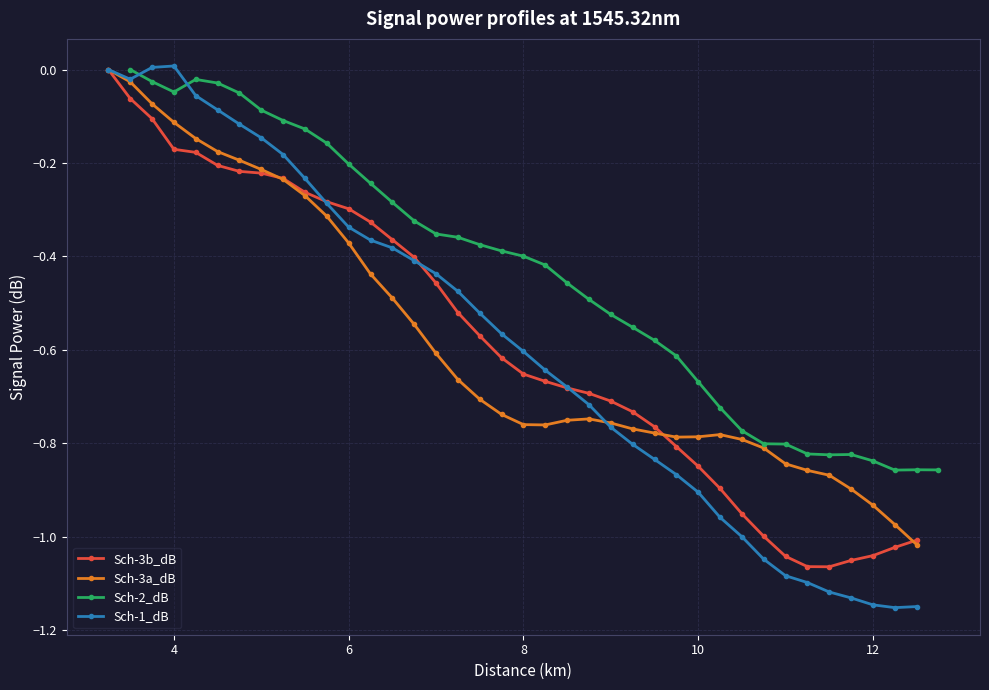

True or false: Sch-1_dB has more than 0 interior local peaks.

True